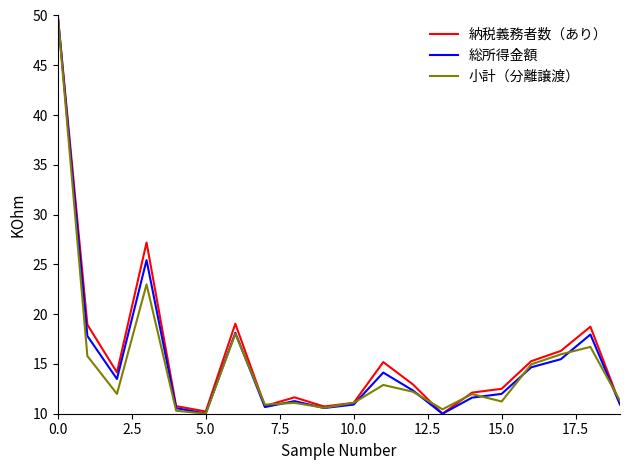

What is the smallest value displayed?

10.0